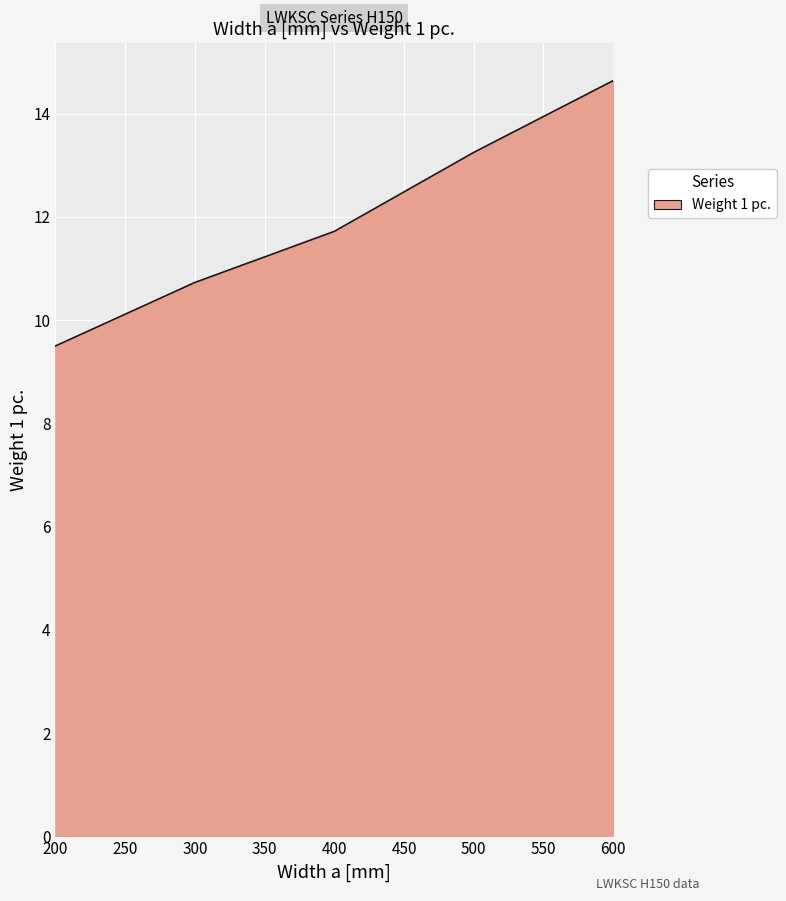

How many lines are shown in the chart?

1